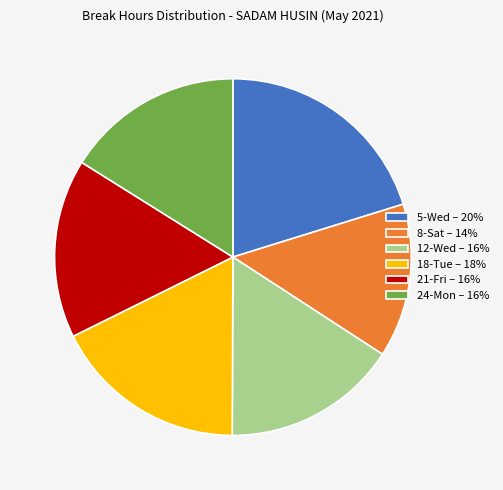

Between 12-Wed and 5-Wed, which is larger?

5-Wed